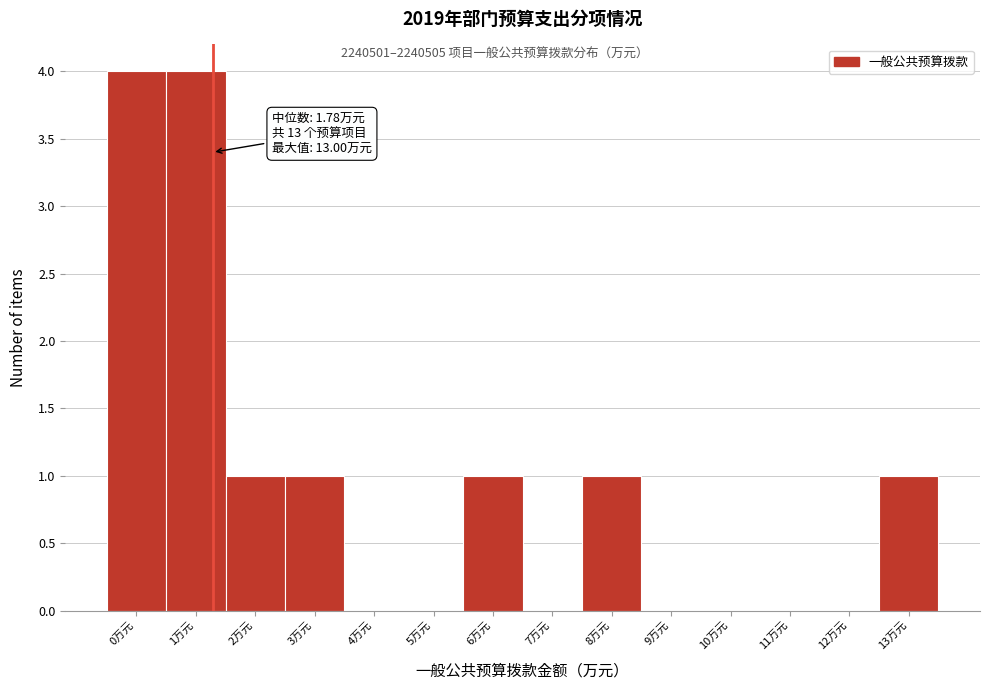

Reading left to right, list all the values displayed in this chart.

0万元=4	1万元=4	2万元=1	3万元=1	4万元=0	5万元=0	6万元=1	7万元=0	8万元=1	9万元=0	10万元=0	11万元=0	12万元=0	13万元=1